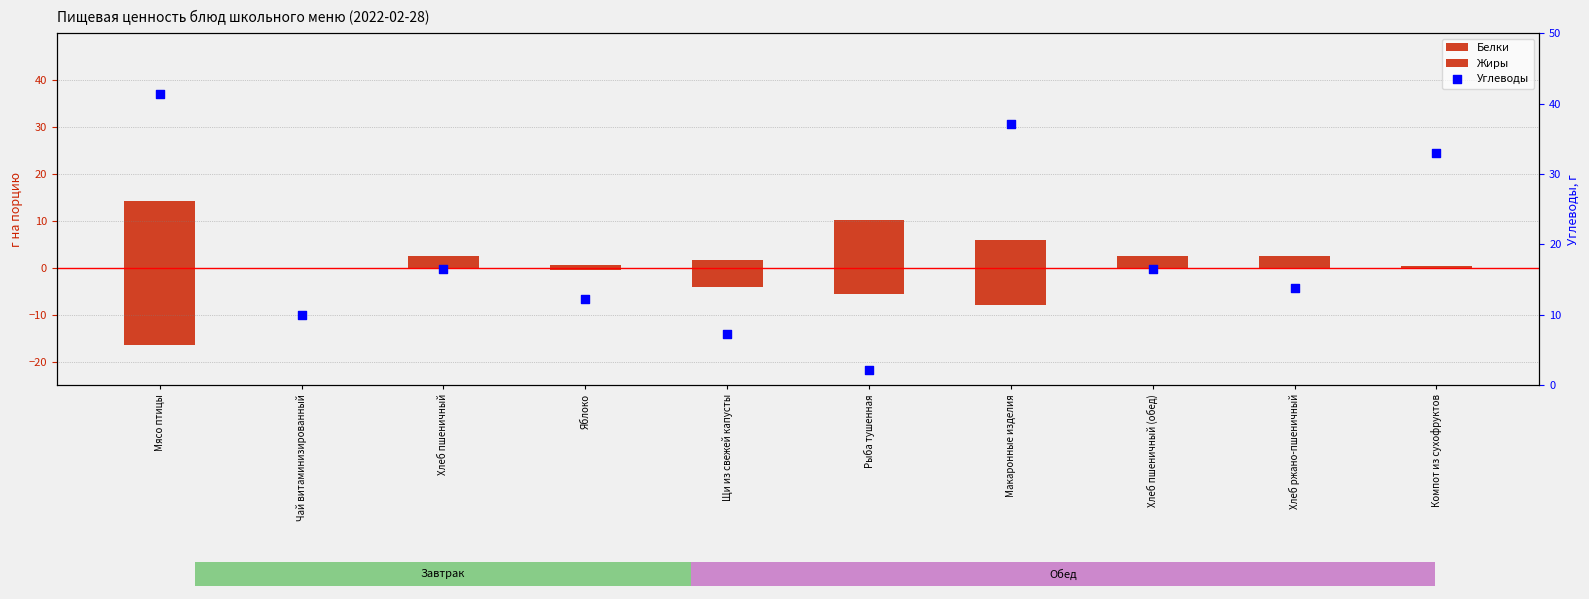

Which series reaches the maximum Y coordinate?

Углеводы